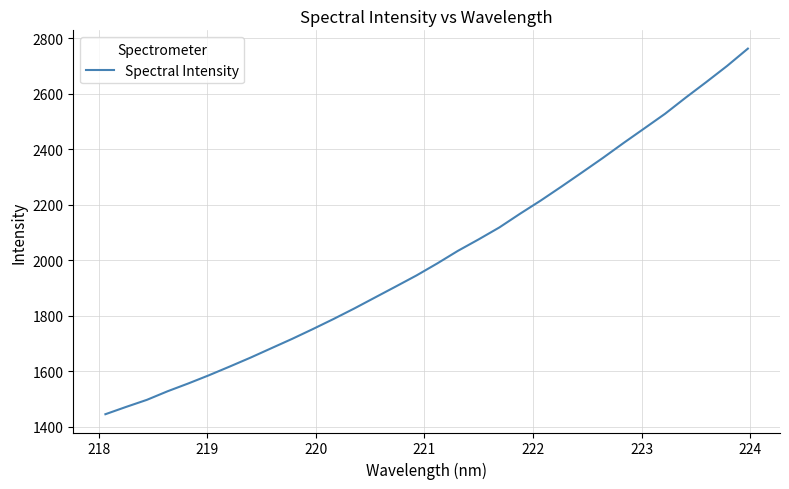

Reading left to right, list all the values displayed in this chart.

1444.7	1471.1	1496.5	1527.5	1555.7	1585.4	1616.7	1648.8	1682.5	1716.1	1751.5	1787.8	1825.7	1865.3	1904.8	1944.7	1987.9	2033.4	2074.6	2117.7	2167.1	2214.7	2265.0	2316.3	2368.2	2422.1	2474.5	2527.2	2585.5	2641.9	2699.7	2761.9